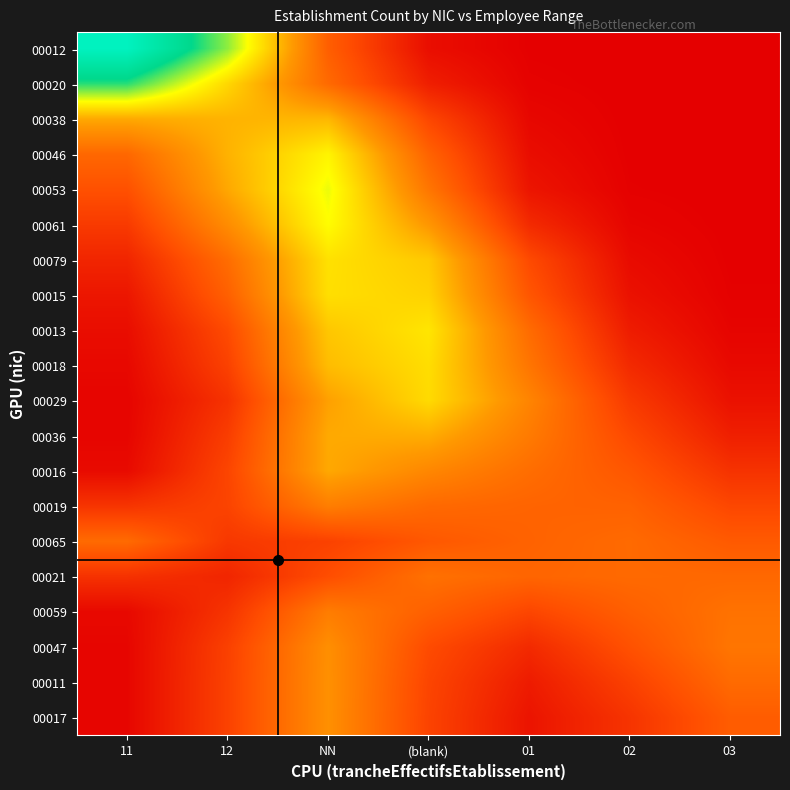

Which series has the largest range (max minus min)?

00012